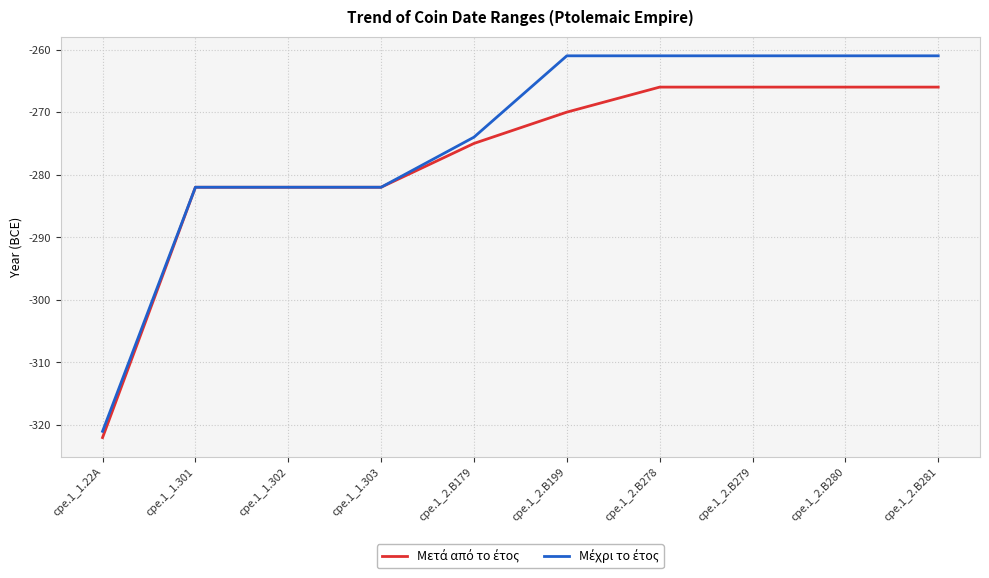

What is the difference between the highest and lowest values at cpe.1_2.B278?

5